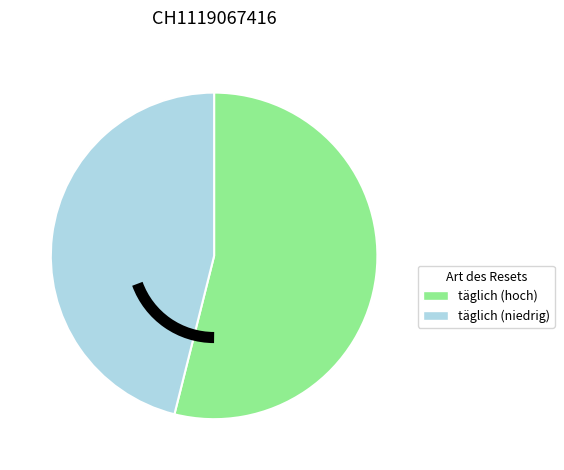

Does any single category account for the majority?

Yes